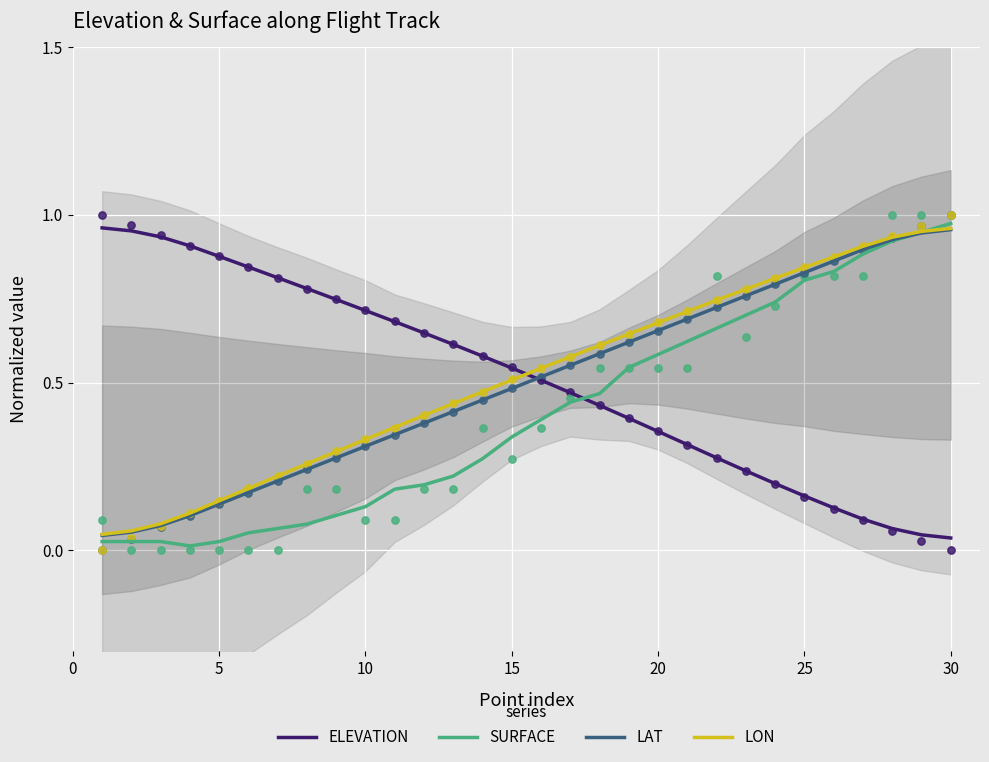

How many intersections are there between ELEVATION and LON?

1